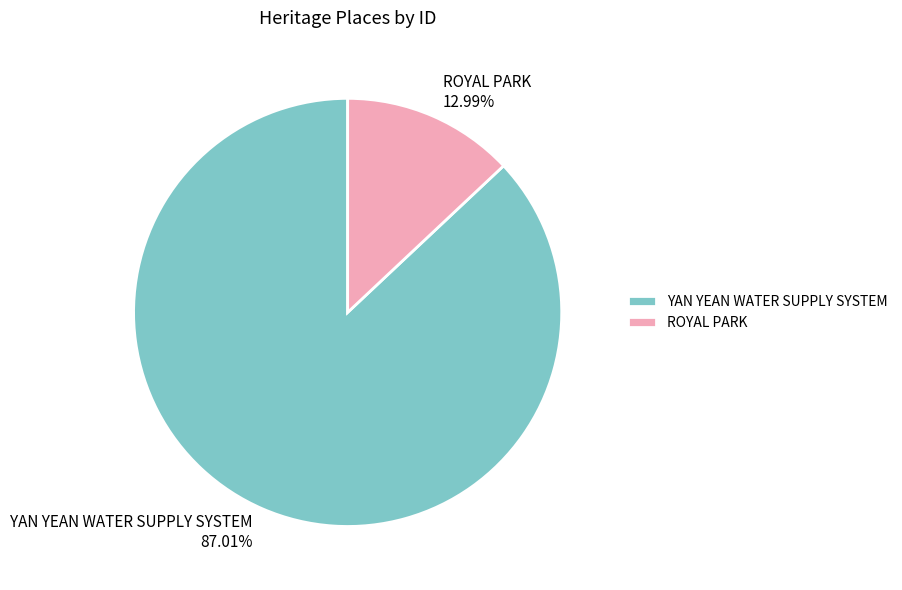

Between ROYAL PARK and YAN YEAN WATER SUPPLY SYSTEM, which is larger?

YAN YEAN WATER SUPPLY SYSTEM